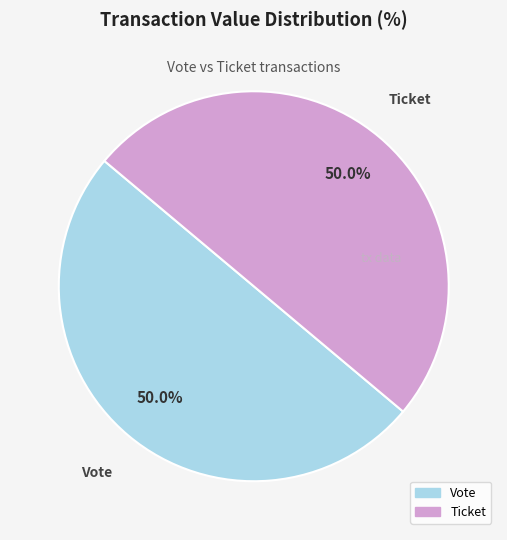

How many slices are in this pie chart?

2